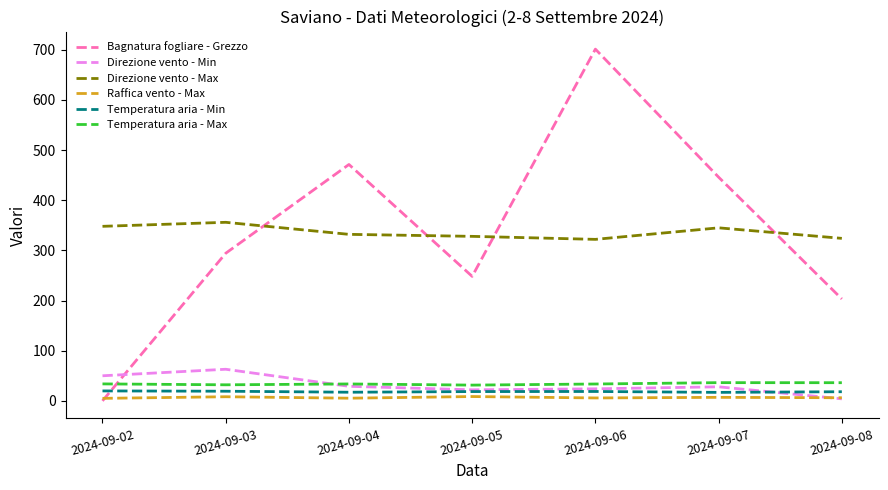

What is the total value across all series at 2024-09-03?

772.7